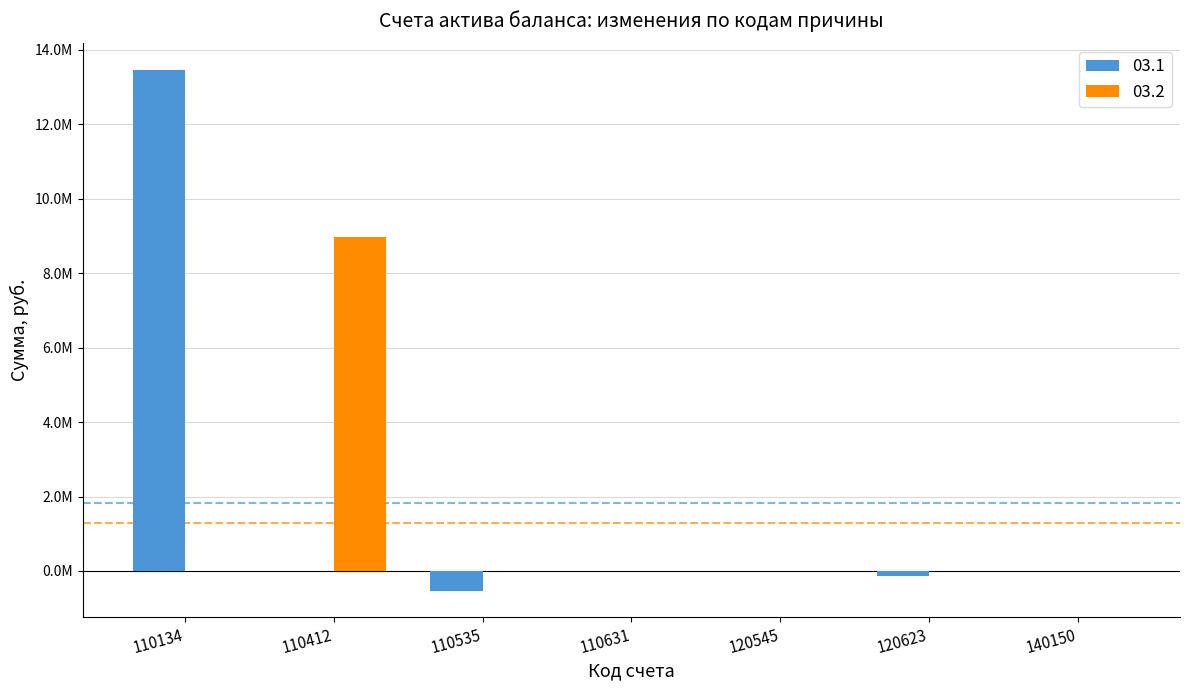

Rank the categories by 03.2 value from lowest to highest.

110134, 110535, 110631, 120545, 120623, 140150, 110412